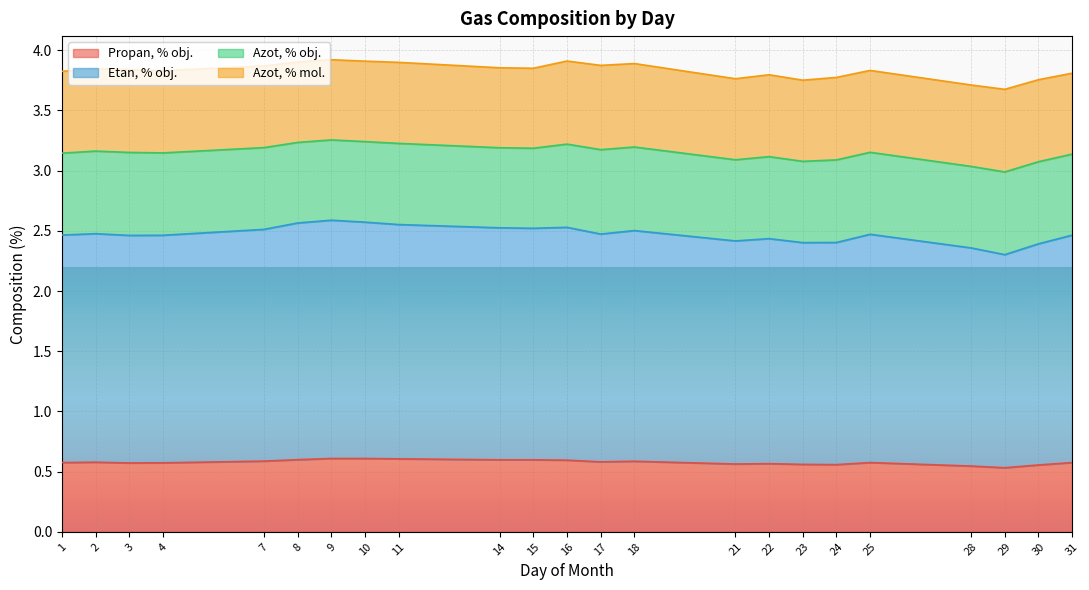

Is the value of Etan, % obj. at 4 greater than the value of Propan, % obj. at 18?

Yes